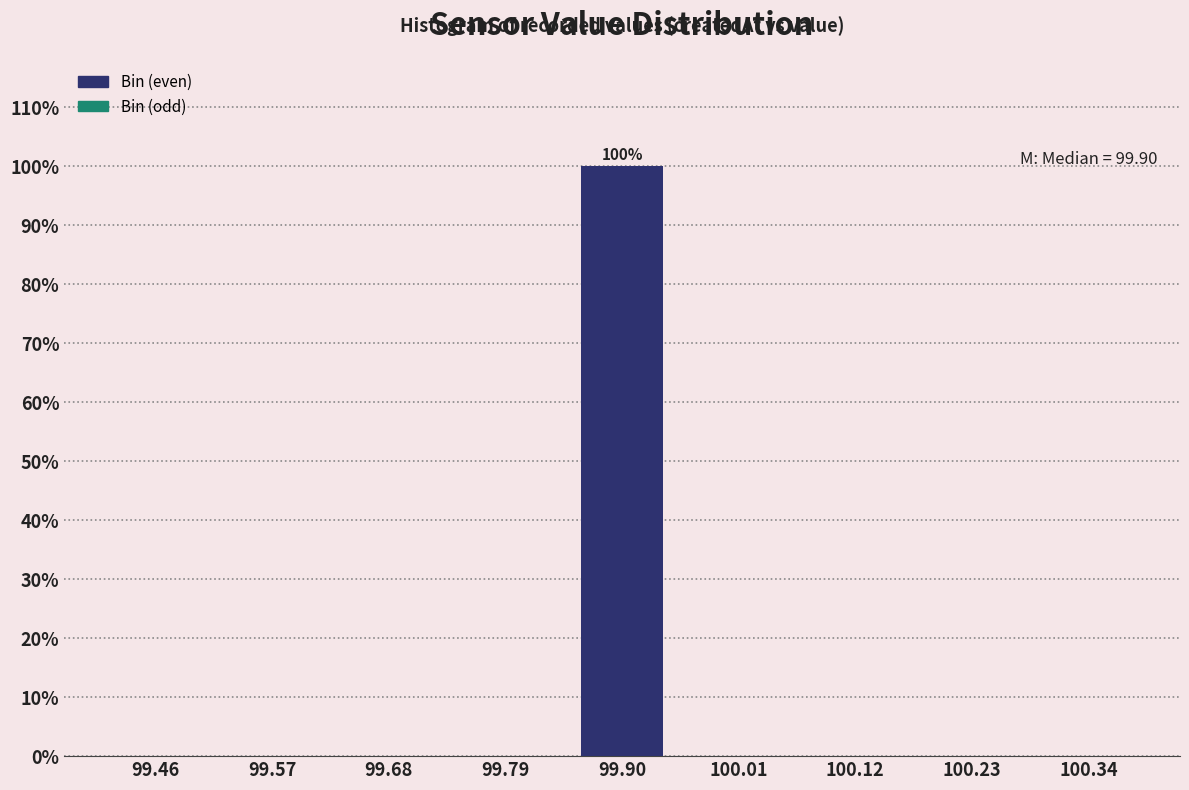

Reading left to right, extract all data points from this chart.

99.46=0	99.57=0	99.68=0	99.79=0	99.90=100	100.01=0	100.12=0	100.23=0	100.34=0